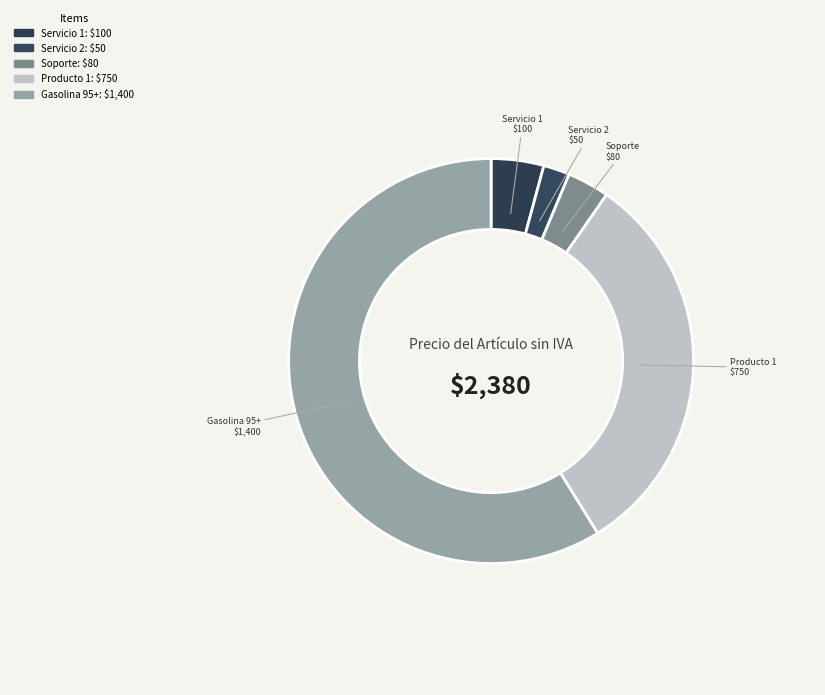

True or false: Servicio 2 accounts for 2% of the total.

True